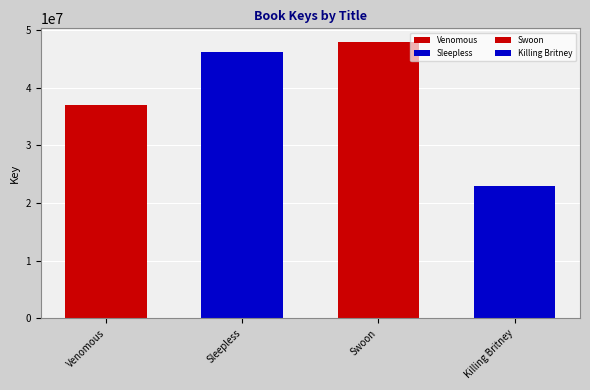

Rank the categories by value from lowest to highest.

Killing Britney, Venomous, Sleepless, Swoon